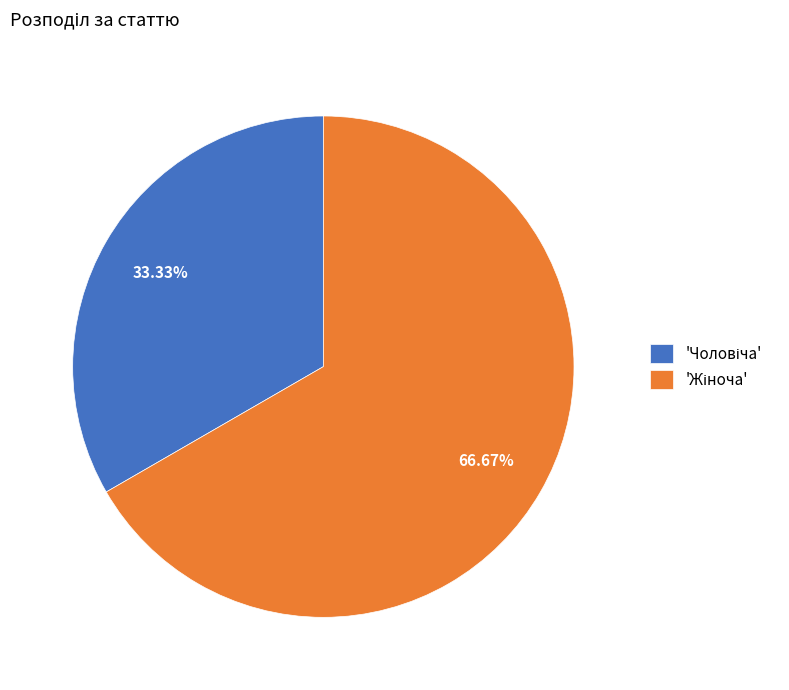

Is there any slice that represents more than half of the pie?

Yes